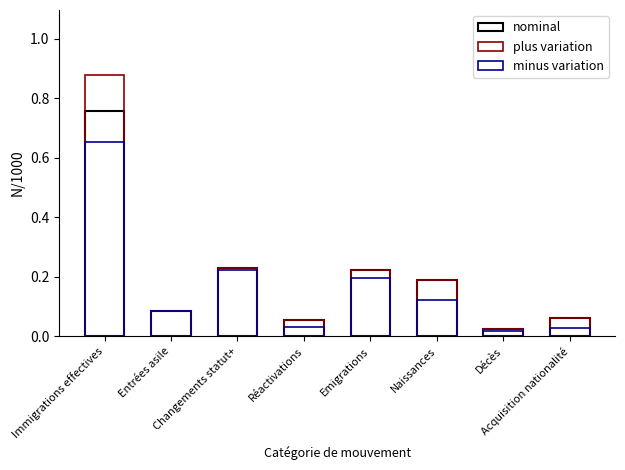

What is the value of the minus variation bar at the 2nd from the left?

0.1